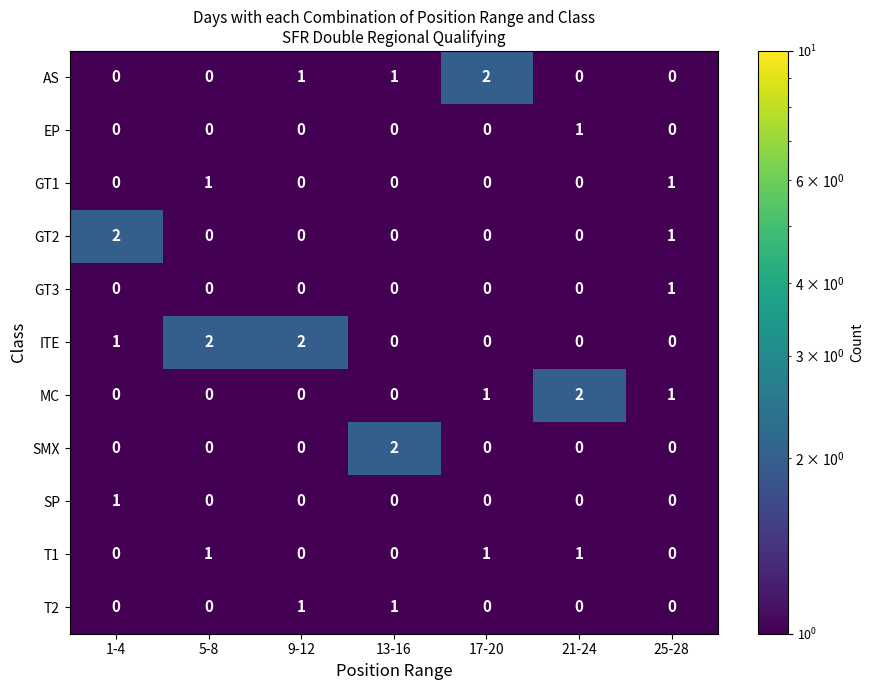

At which label does AS reach its peak?

17-20